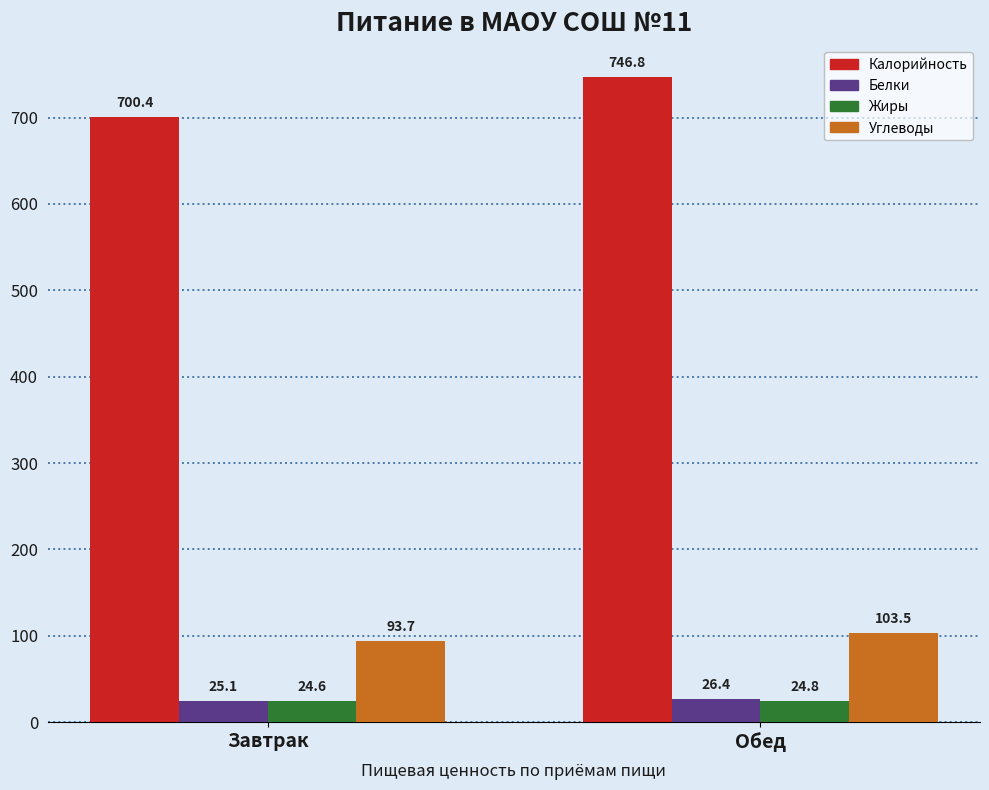

What is the average value of the Белки series?

25.8